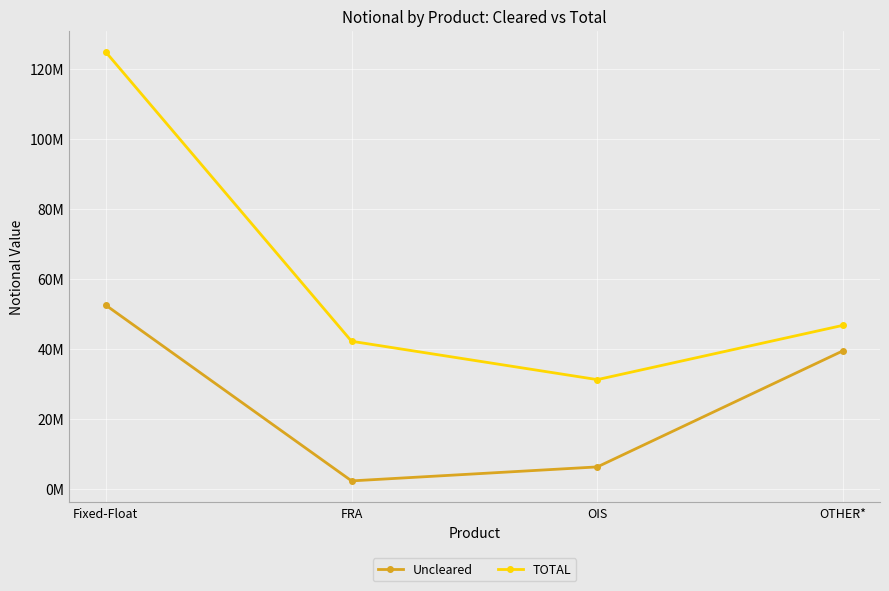

Does the chart have visible grid lines?

Yes